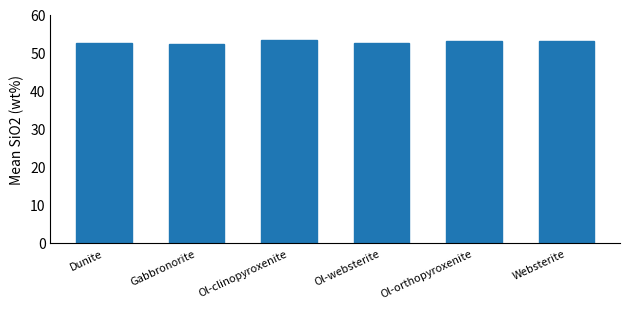

True or false: the data shows 53.1 at Ol-orthopyroxenite.

True